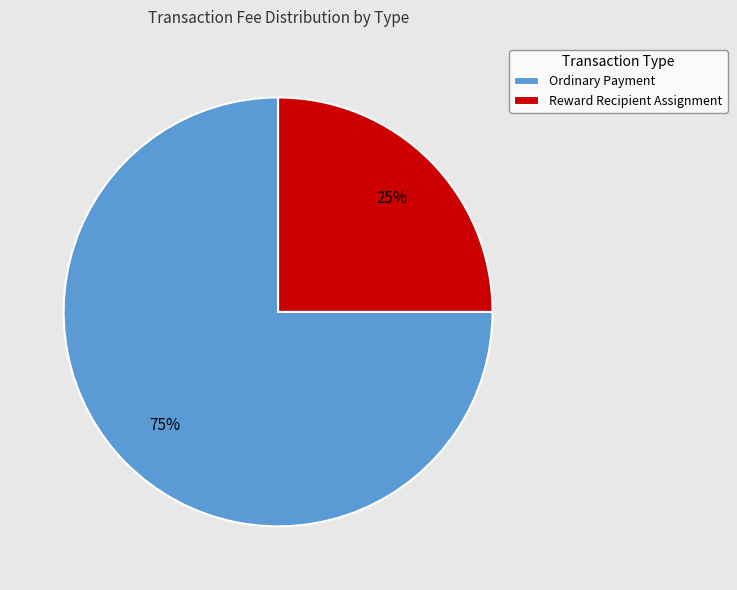

How many slices are in this pie chart?

2